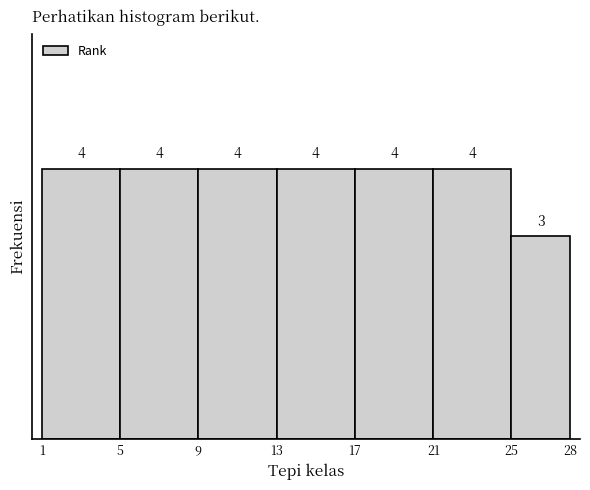

Reading left to right, list every bar in this chart as the range it spans on the x-axis followed by its height.

1 to 5: 4
5 to 9: 4
9 to 13: 4
13 to 17: 4
17 to 21: 4
21 to 25: 4
25 to 28: 3